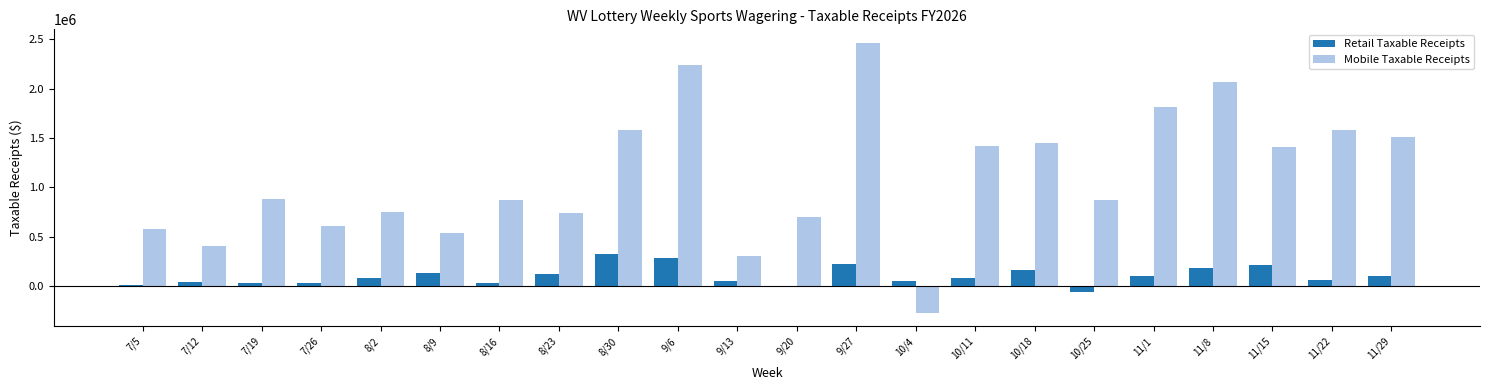

What is the sum of all Mobile Taxable Receipts values?

24512485.9